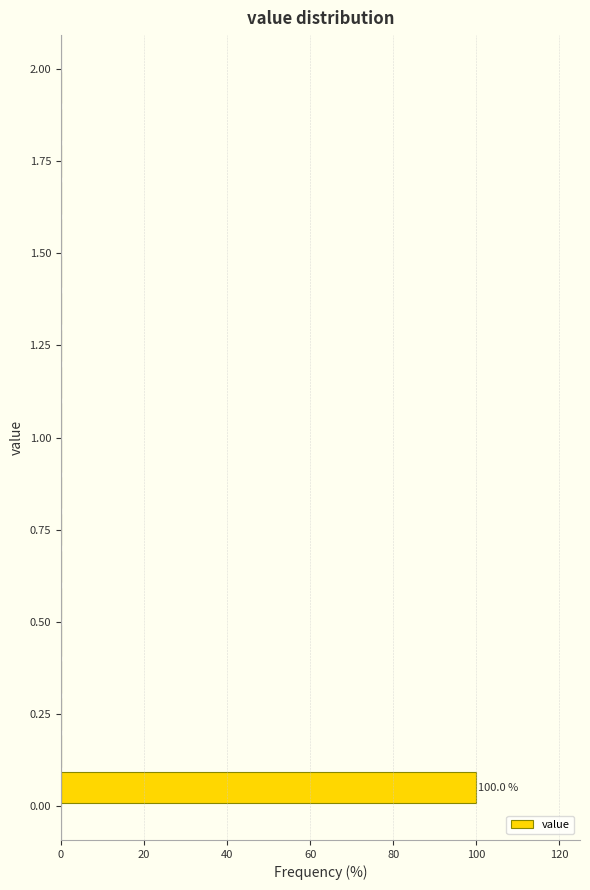

Around what value on the y-axis is the longest bar? Give the approximate position of its centre, as read against the axis.

0.05